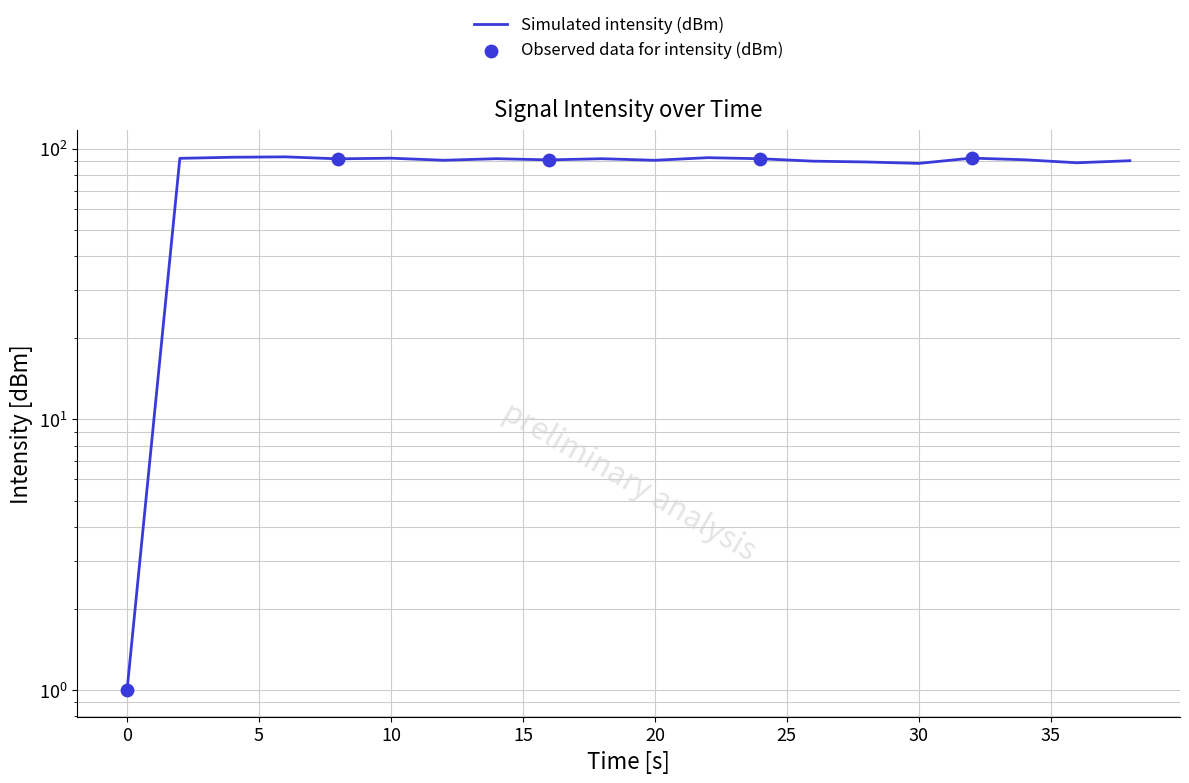

Between 8 and 12, which is larger?

8